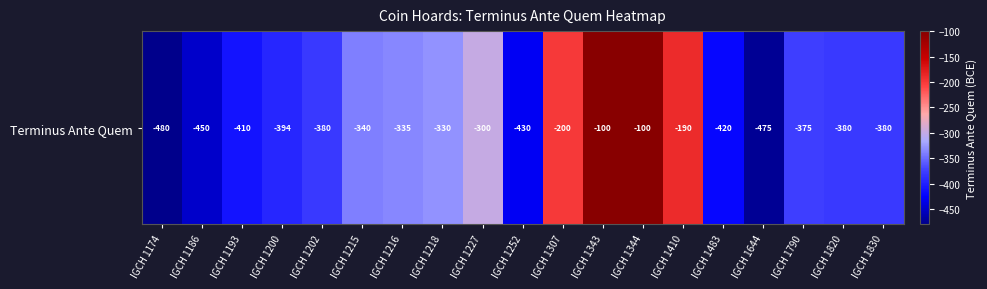

What is the change in value from IGCH 1174 to IGCH 1200?

+86